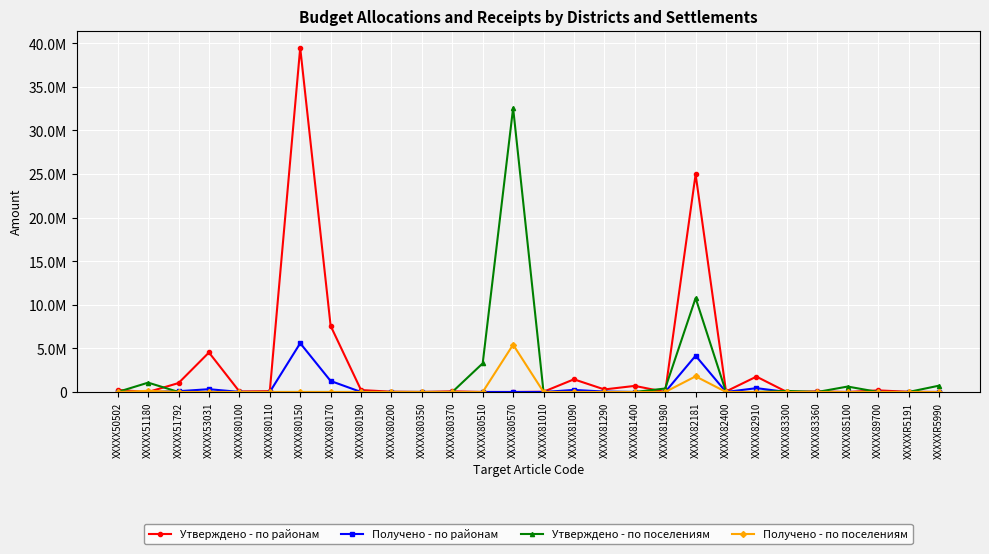

What position from the right is XXXXX85100?

4